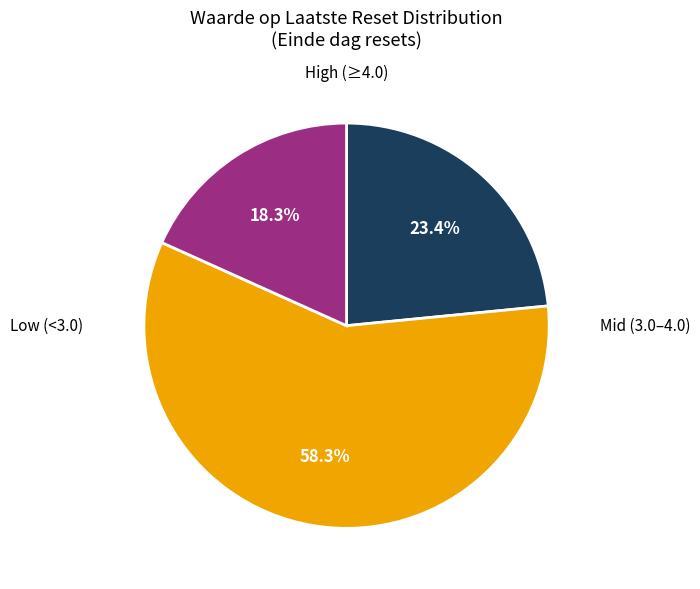

Is there a majority slice in this chart?

Yes